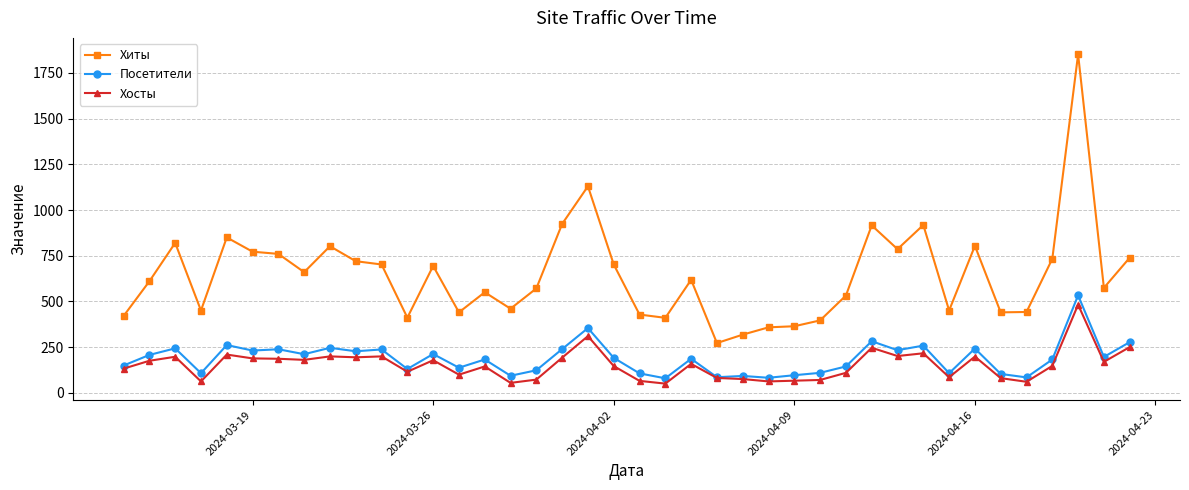

At how many categories does at least one series exceed 1188?

1